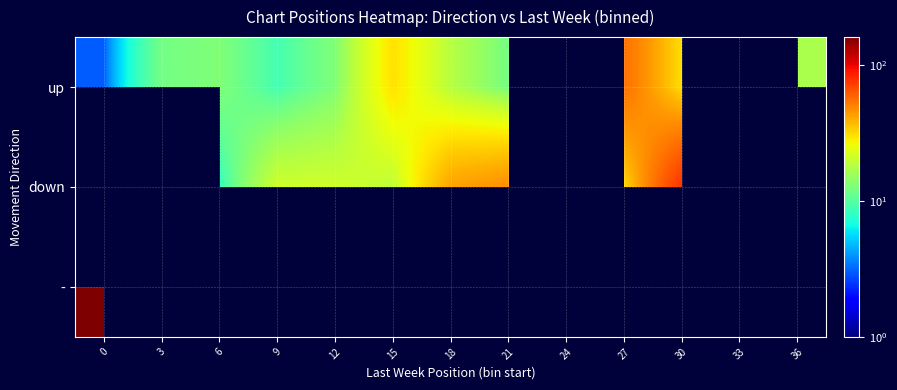

Which category has the highest value in the up series?

27